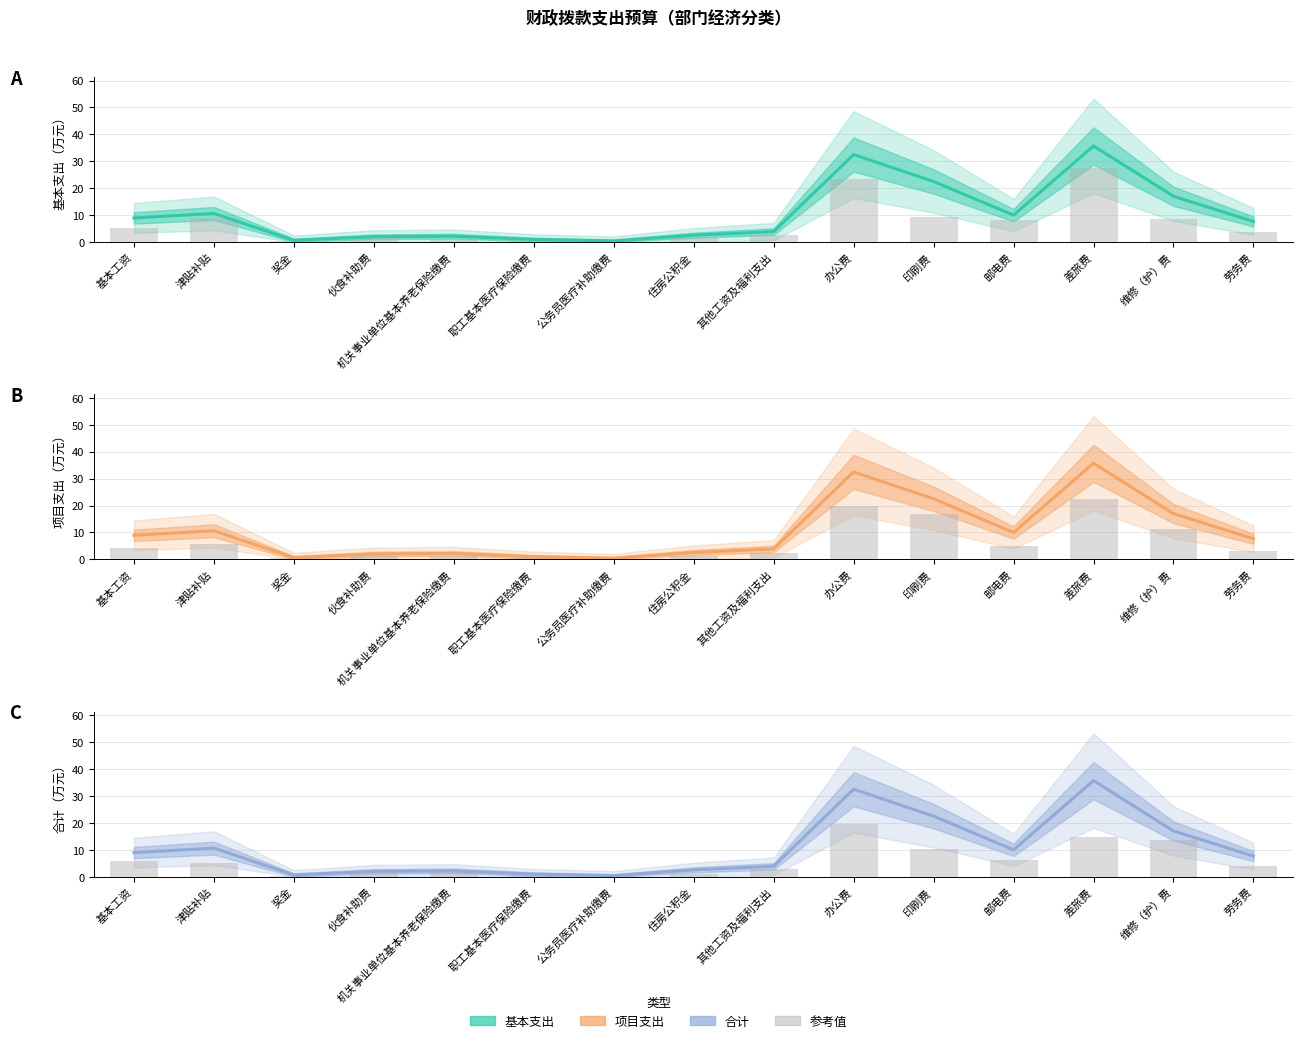

How many categories are shown in the chart?

15